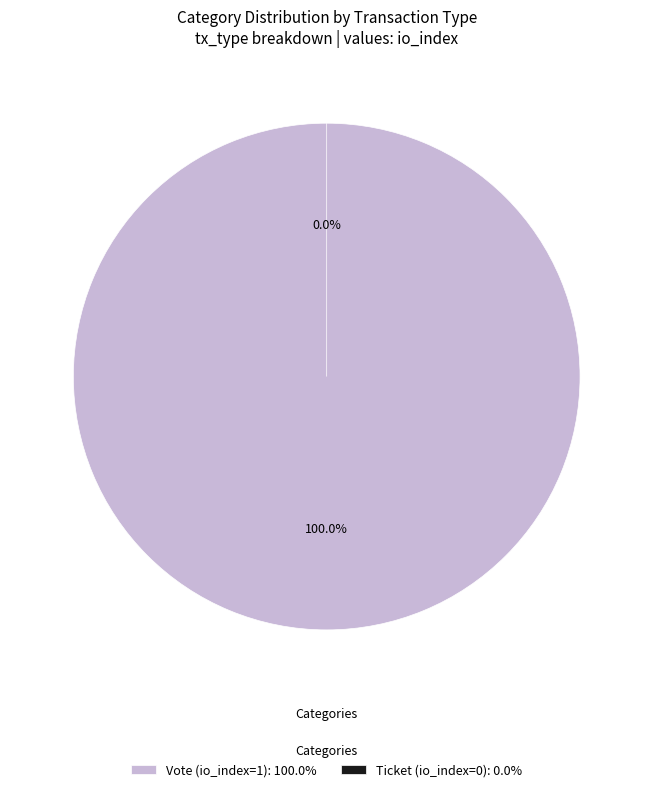

How many slices are in this pie chart?

2